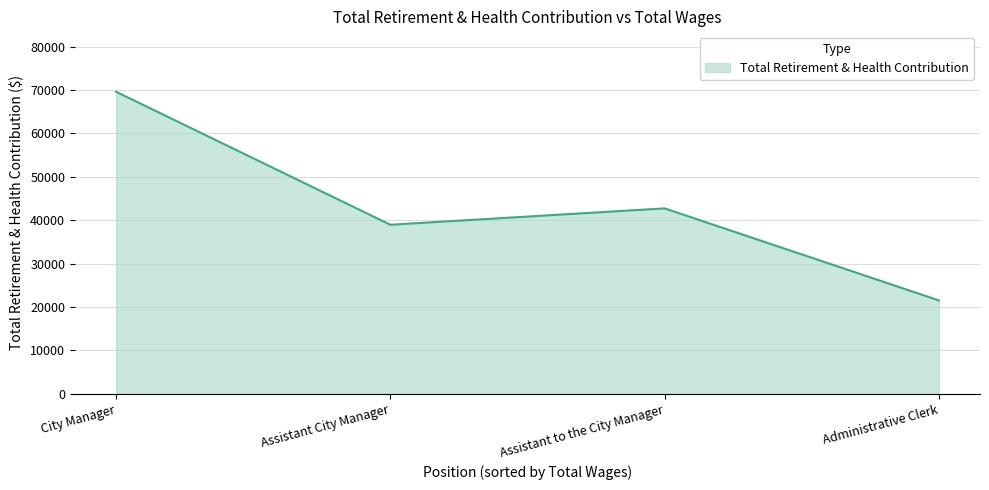

What is the difference between the maximum and minimum values?

48085